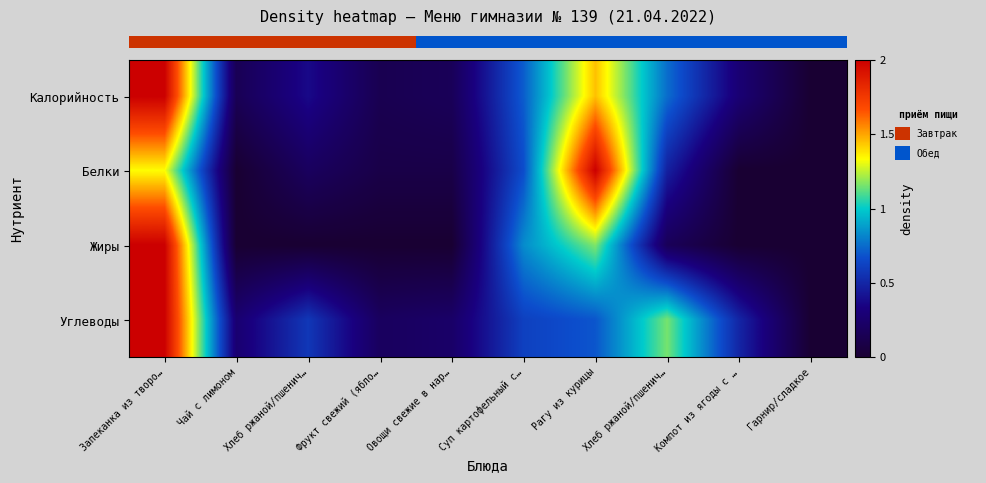

How many series are shown in this chart?

4